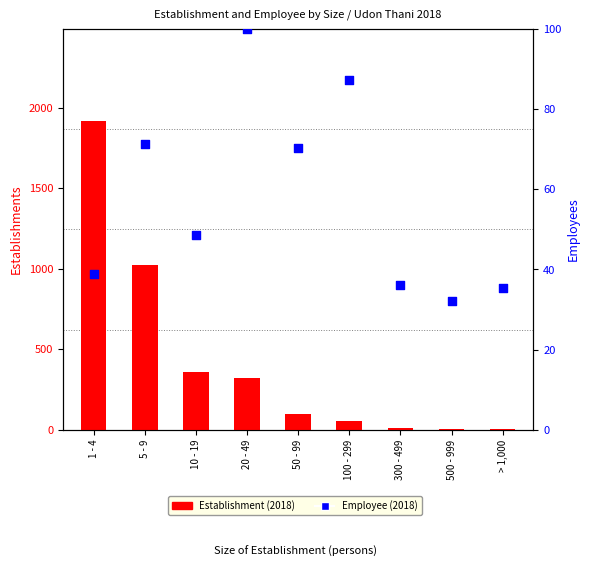

Which series has the widest spread of Y values?

Establishment (2018)